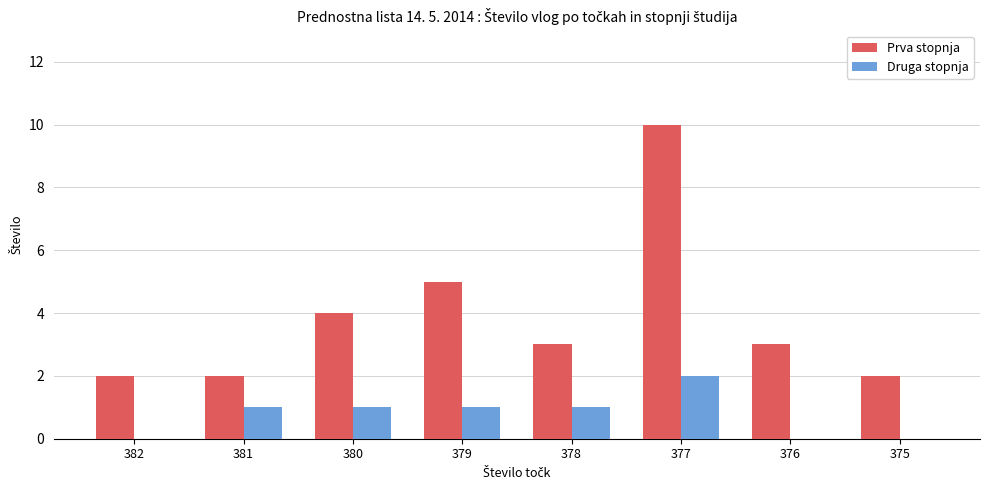

True or false: Prva stopnja has a value of 3 at 375.

False